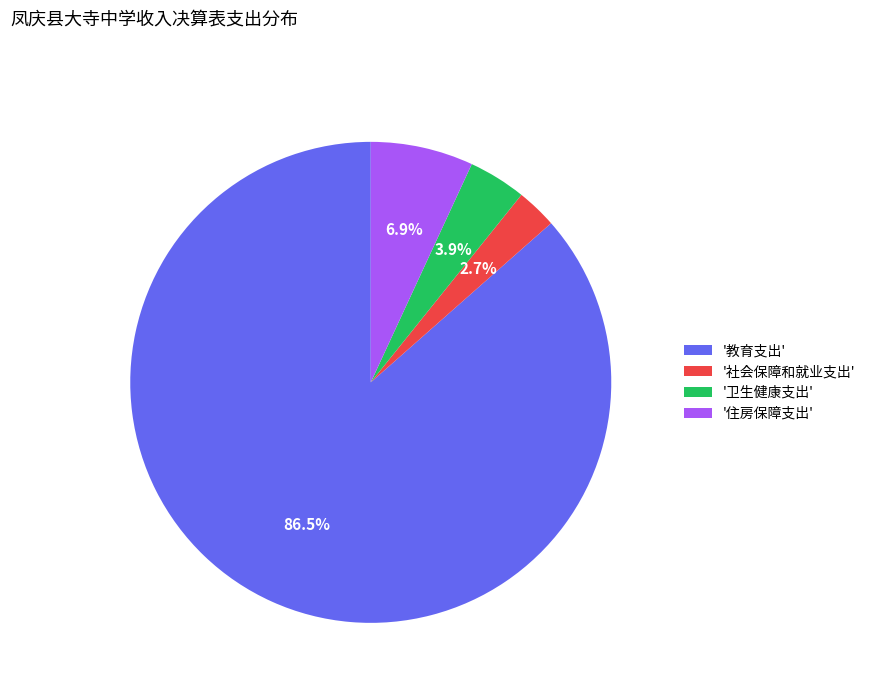

To the nearest percent, what is the average slice percentage?

25%